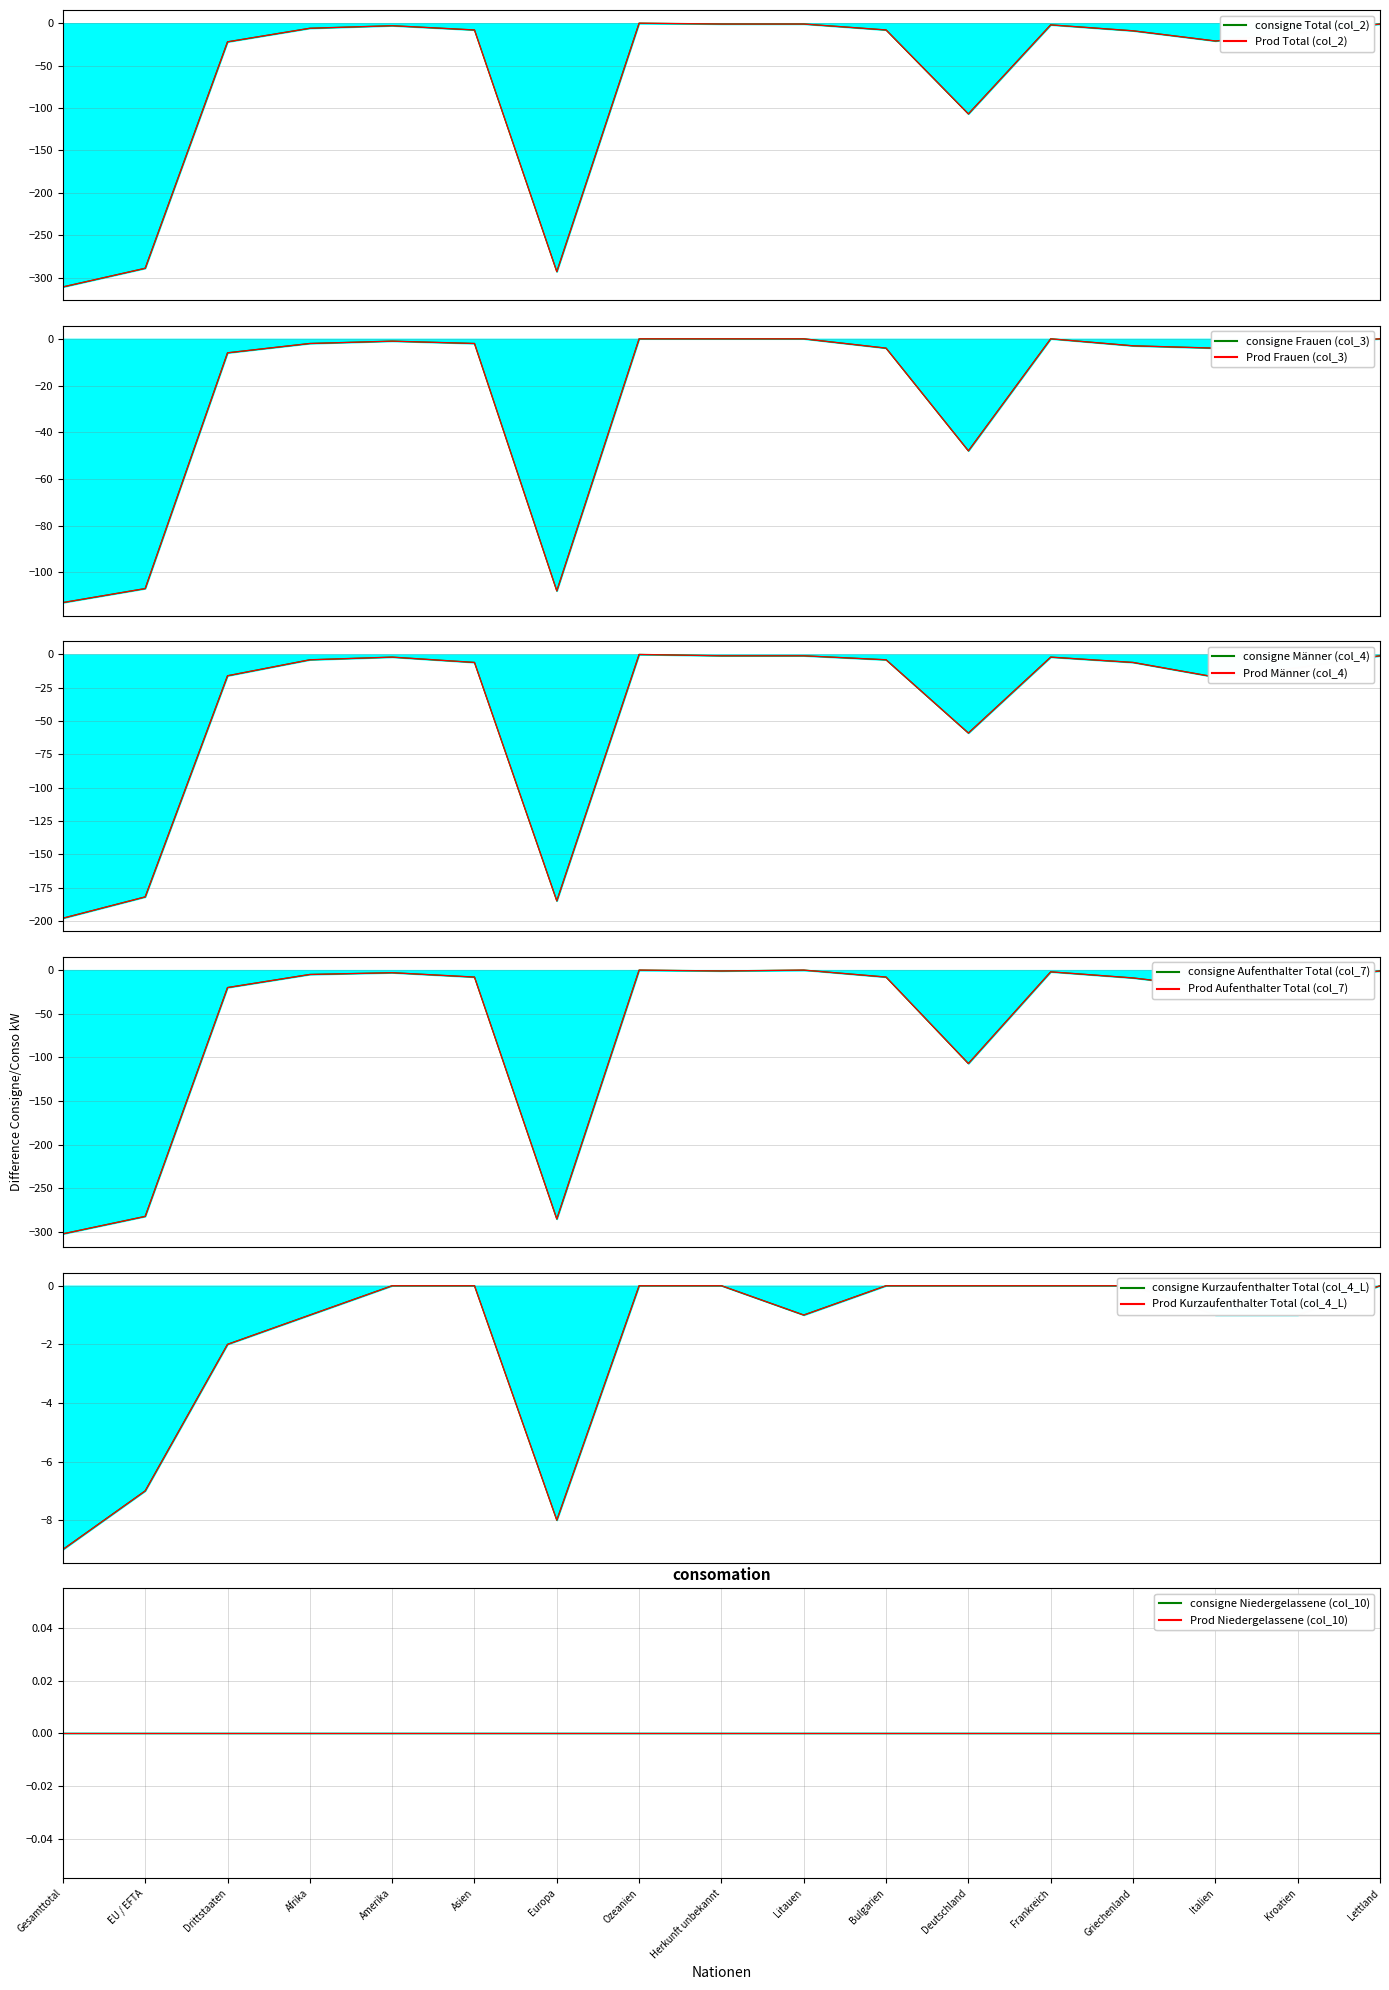

True or false: Kurzaufenthalter Total (col_4_L) has a value of -1 at Italien.

True